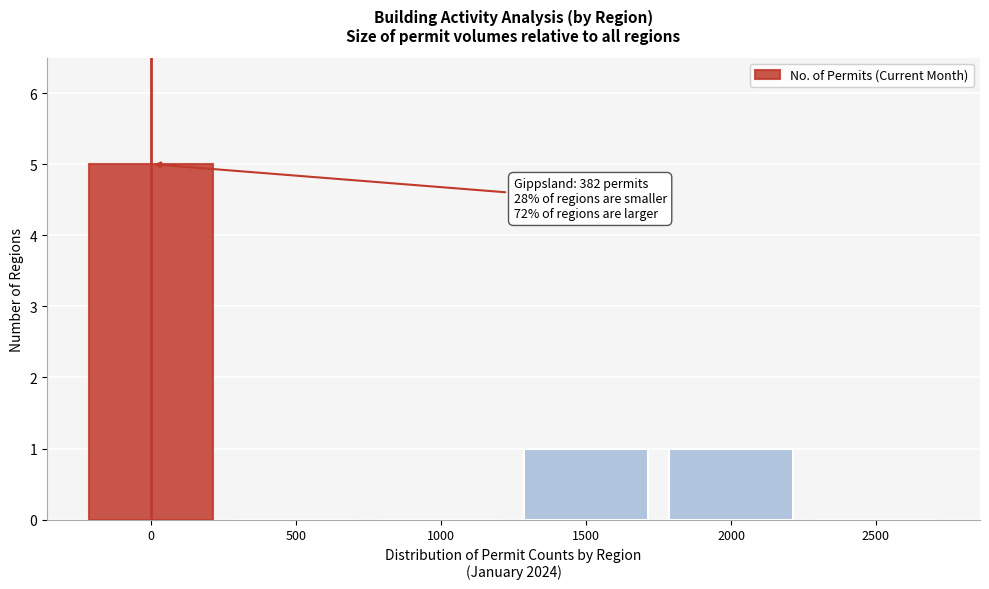

Reading left to right, extract all data points from this chart.

0=5	500=0	1000=0	1500=1	2000=1	2500=0